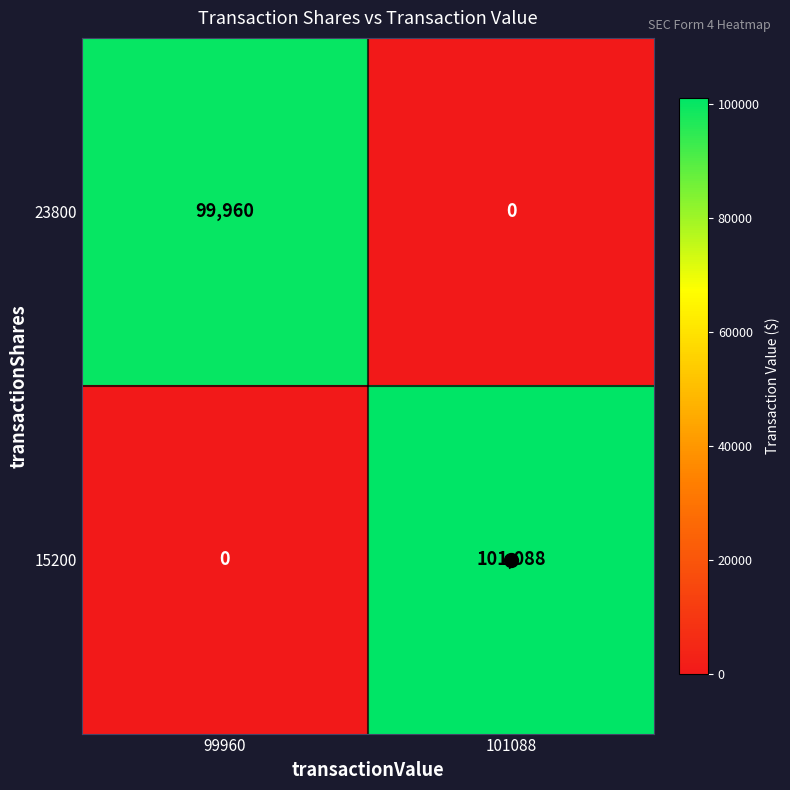

What is the spread (max minus min) of values at 99960?

99960